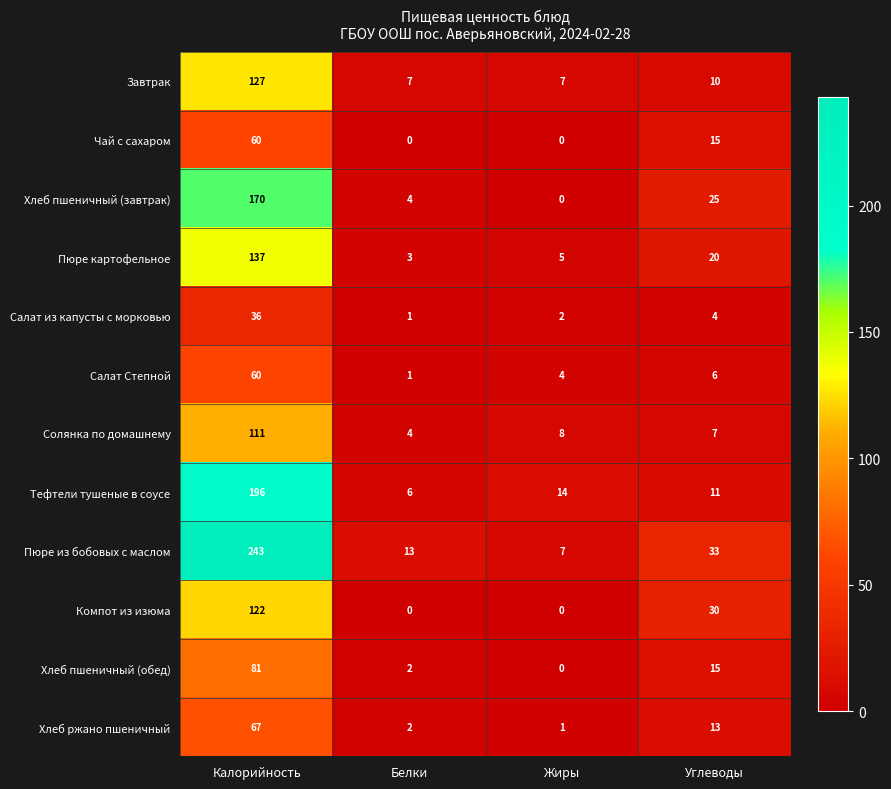

What is the approximate value of Завтрак at Калорийность, to the nearest 5?

125